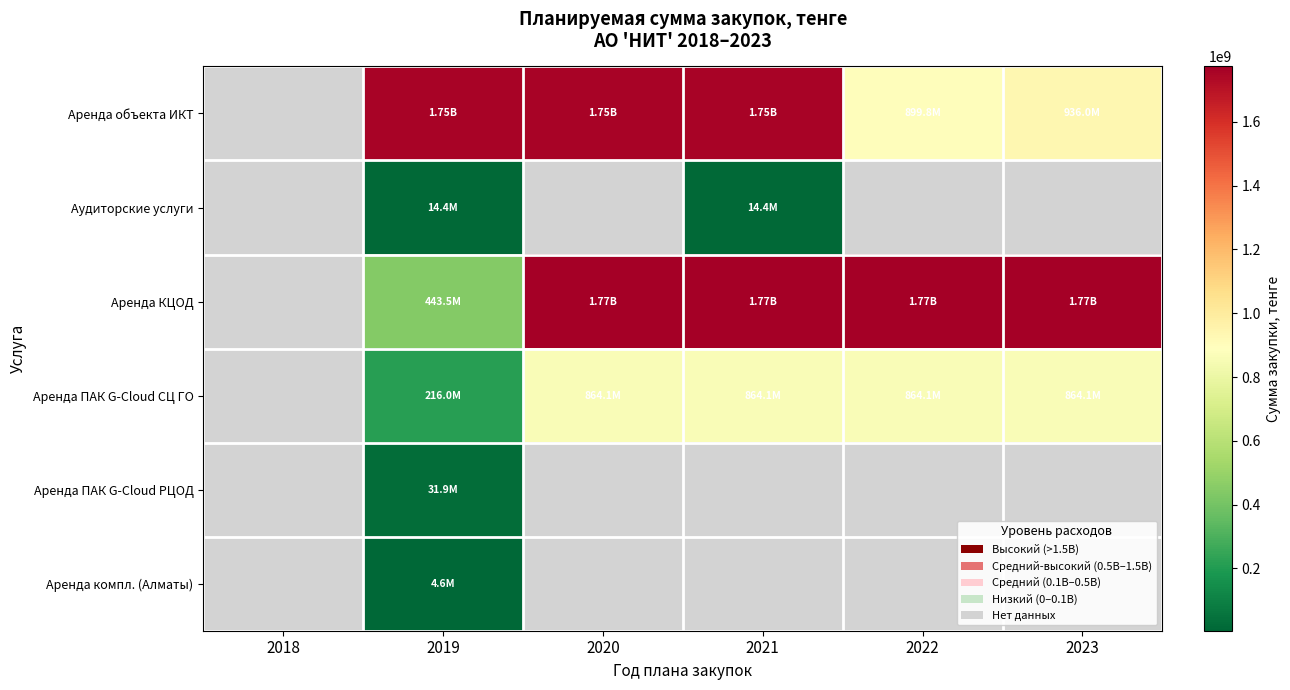

Count the number of categories in the chart.

6